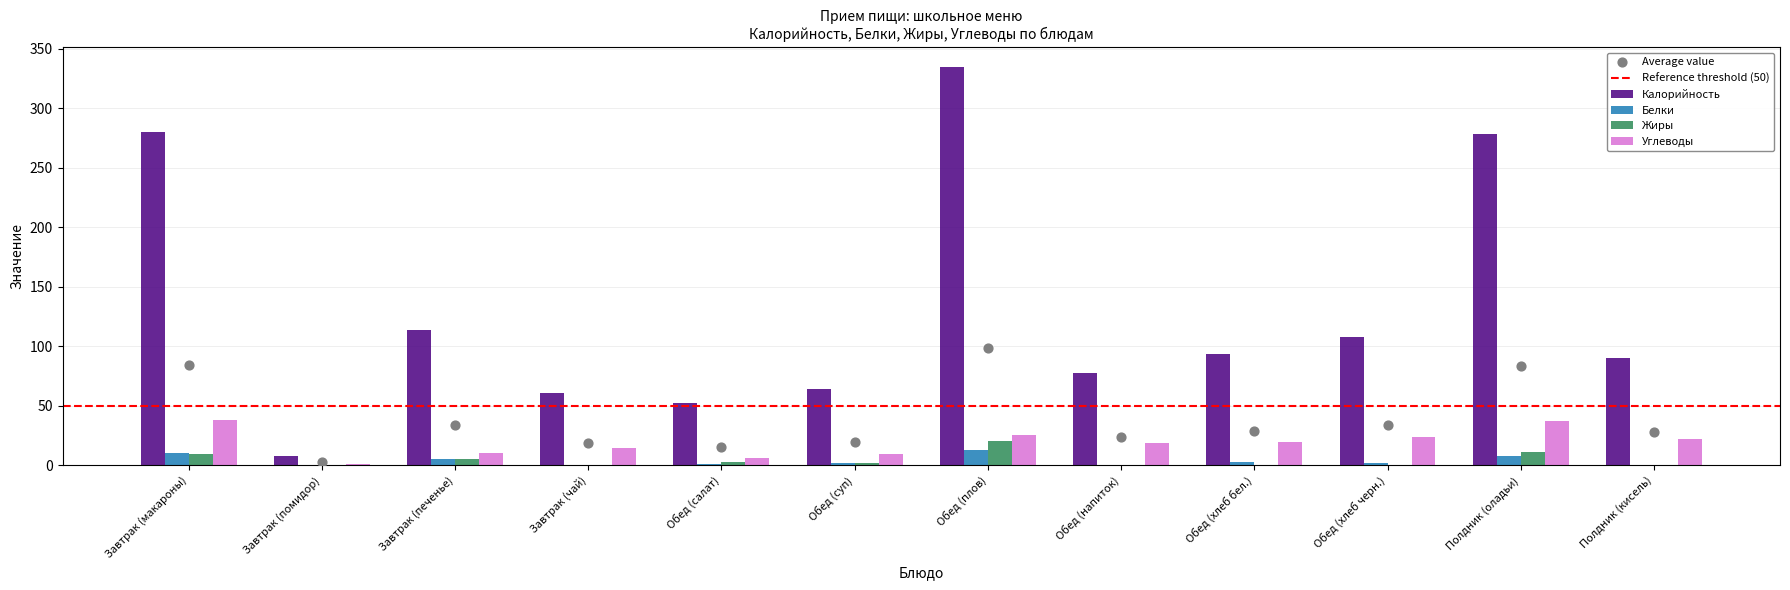

At how many categories does at least one series exceed 130?

3